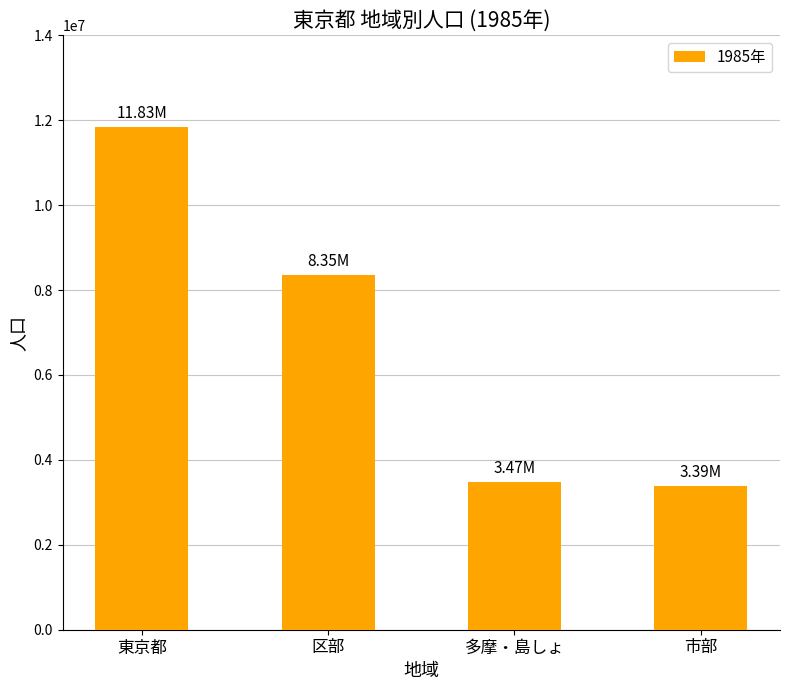

At which label is the value closest to 7607209?

区部